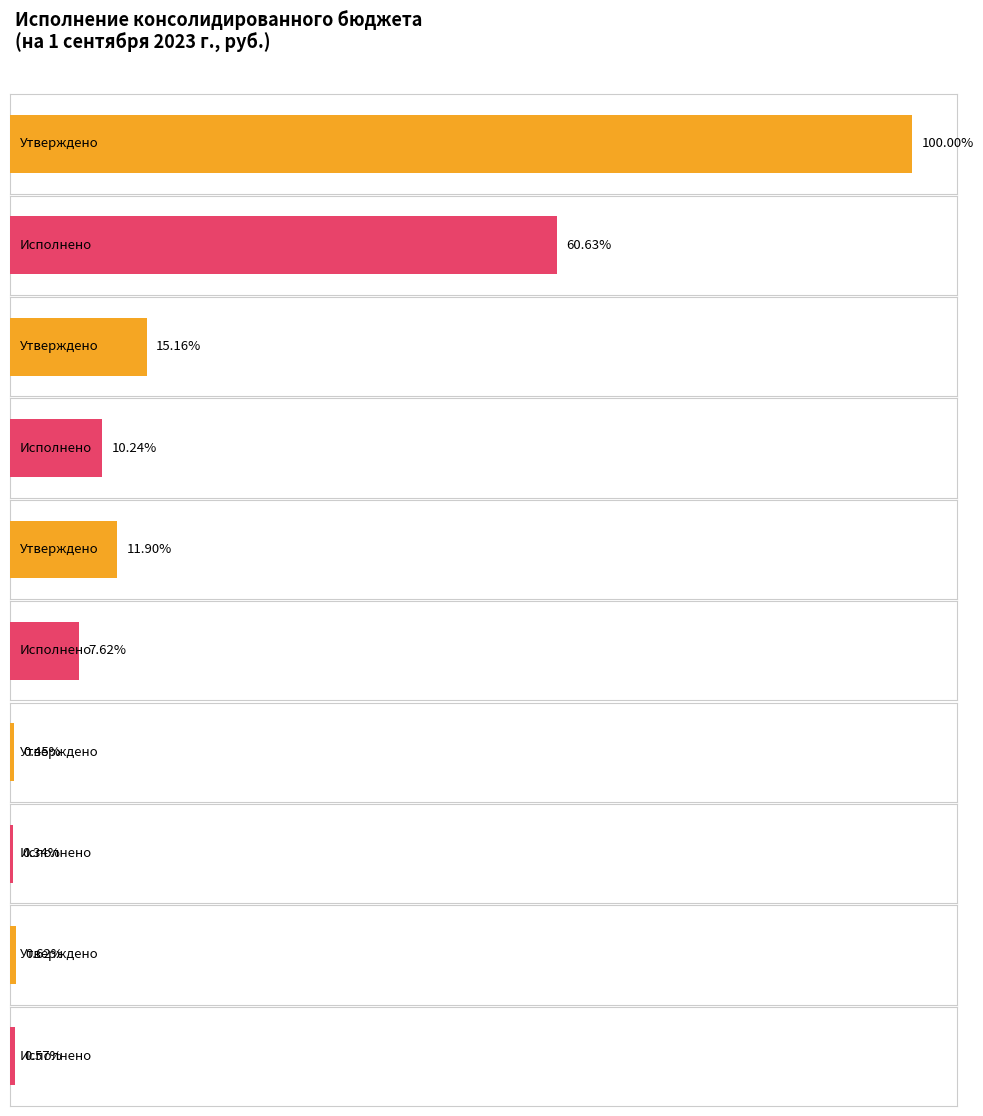

At how many categories does at least one series exceed 379945206?

1